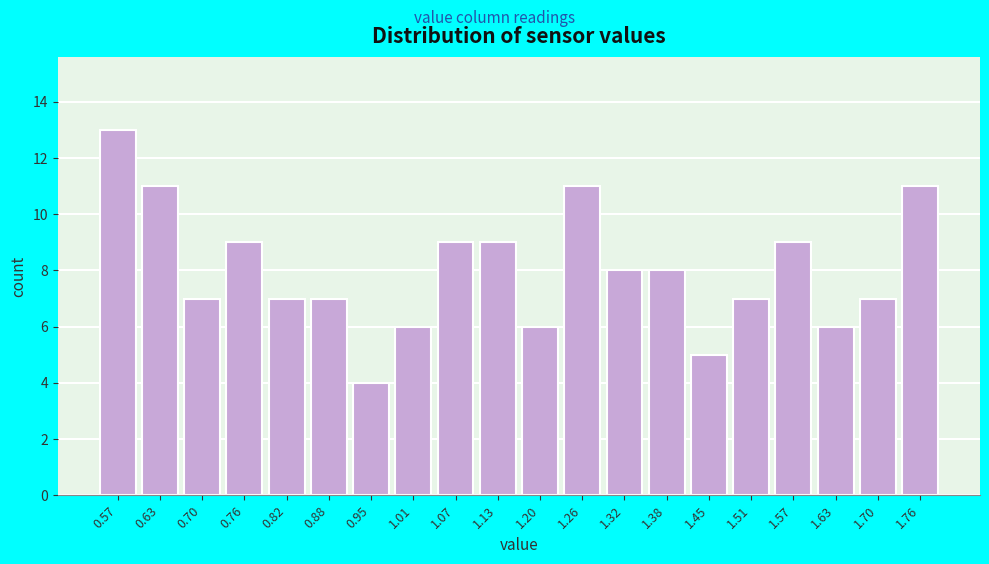

How tall is the bar that spans 0.92 to 0.98 on the x-axis? Neither the bar edges nor the heights are printed on the chart, so give them approximately, as read against the axes.

4